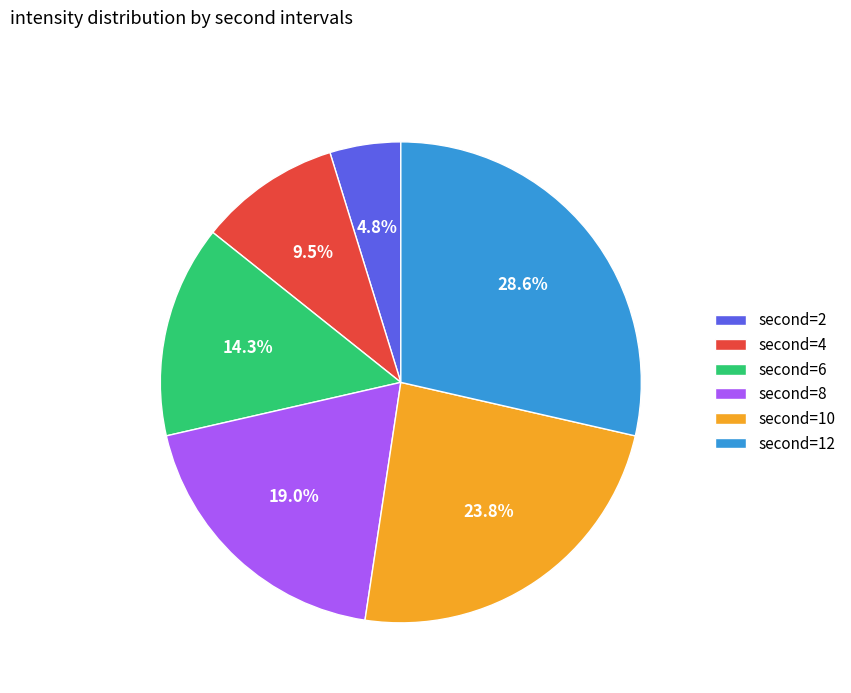

Rank the categories by value from lowest to highest.

second=2, second=4, second=6, second=8, second=10, second=12